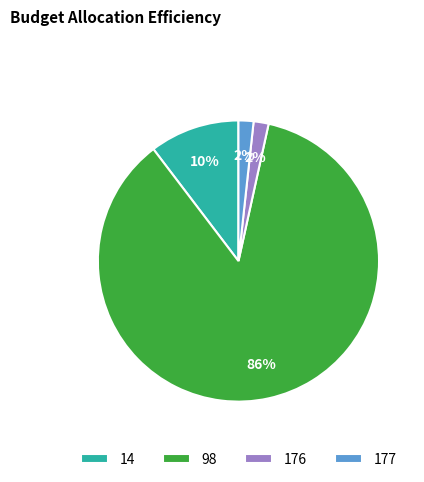

Is it true that 176 is 29% of the pie?

False